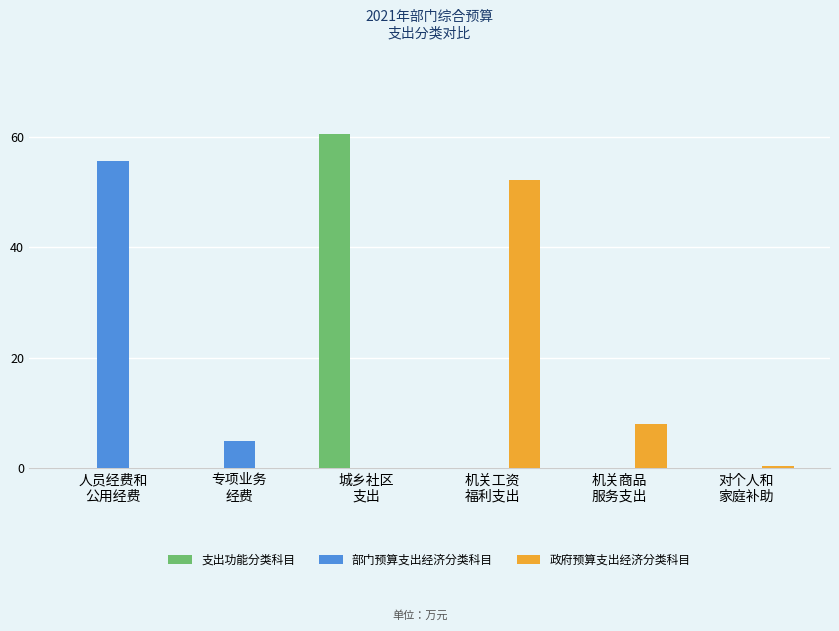

What is the sum of all 部门预算支出经济分类科目 values?

60.6